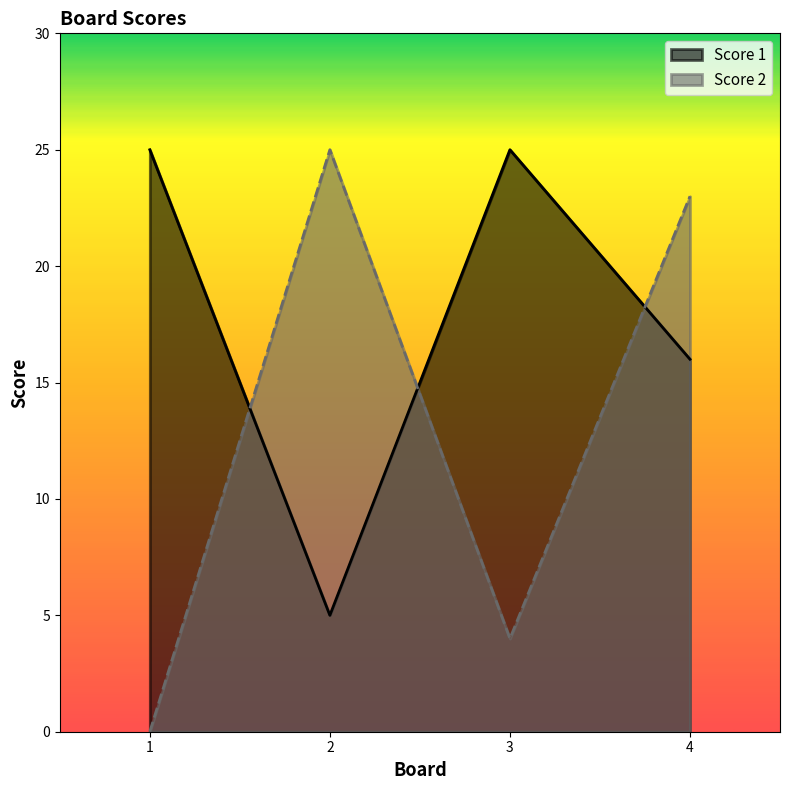

How many categories are shown in the chart?

4